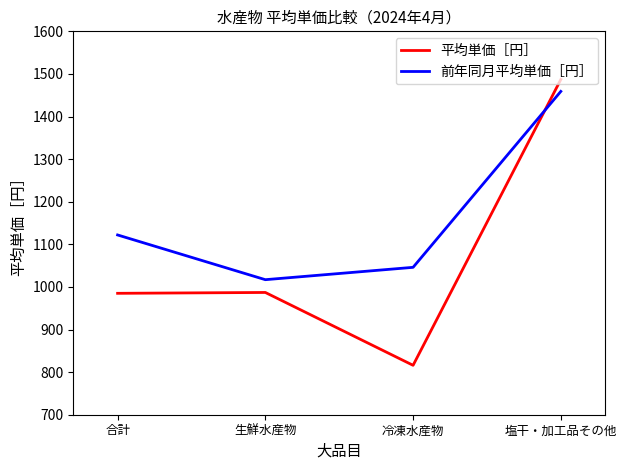

What is the difference between the highest and lowest values at 生鮮水産物?

30